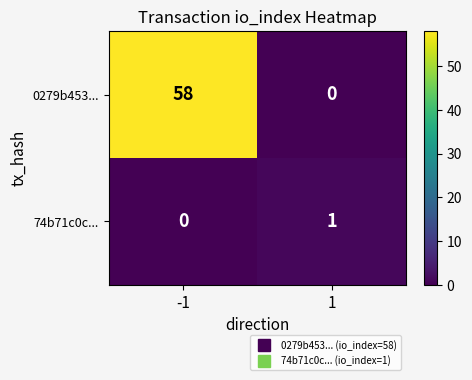

How many values in 0279b453... are above zero?

1